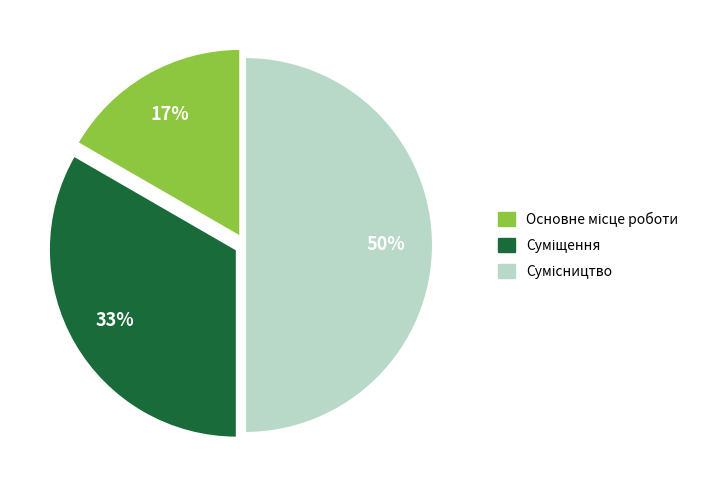

To the nearest percent, what is the average slice percentage?

33%